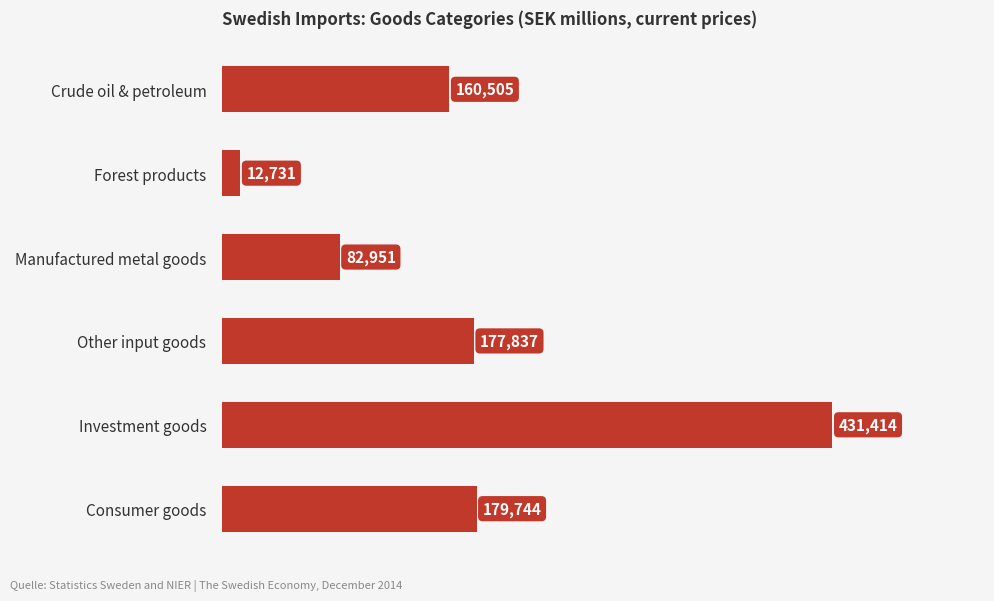

Reading top to bottom, what are all the values shown in this chart?

160505	12731	82951	177837	431414	179744